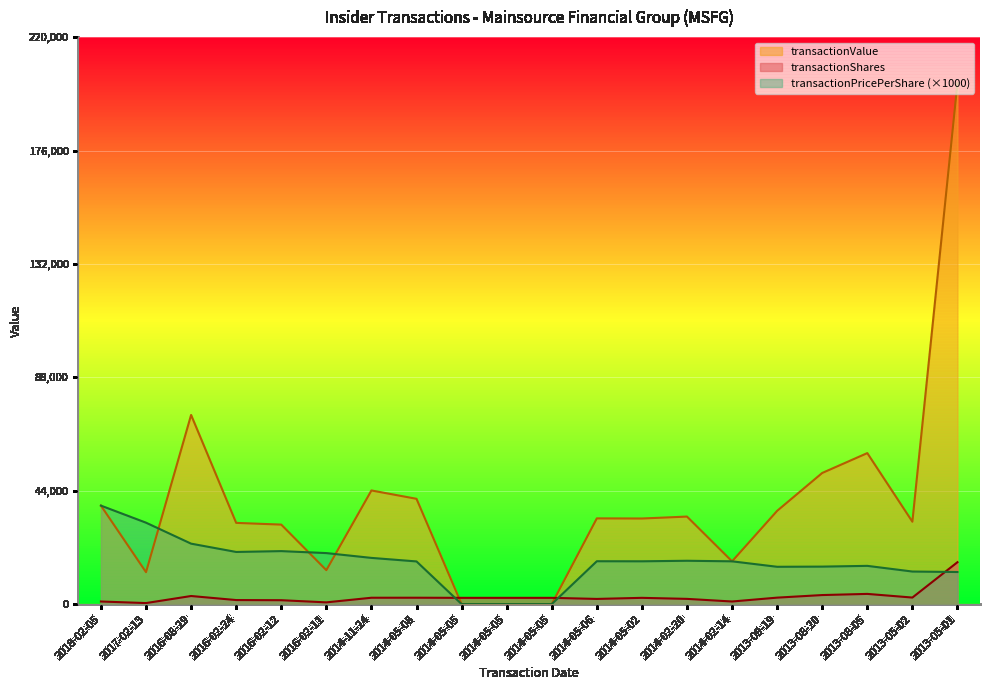

What is the difference between the highest and lowest values at 2013-09-19?

33675.0